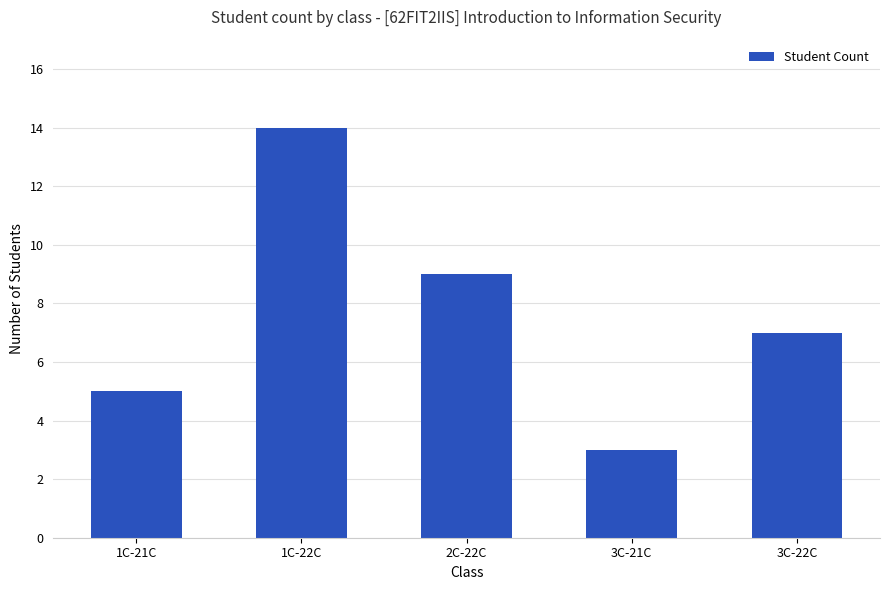

List the labels in order of value, smallest first.

3C-21C, 1C-21C, 3C-22C, 2C-22C, 1C-22C